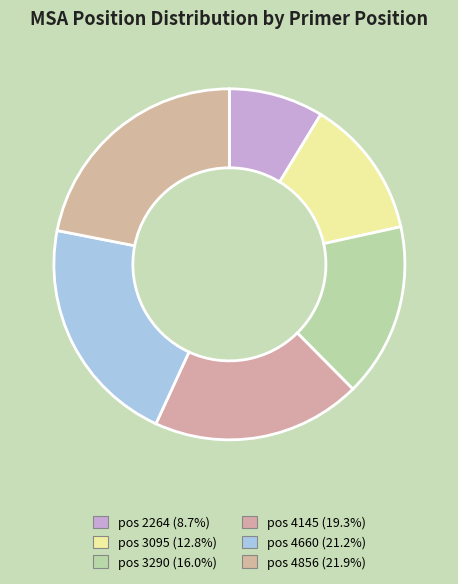

Count the number of slices in the pie.

6